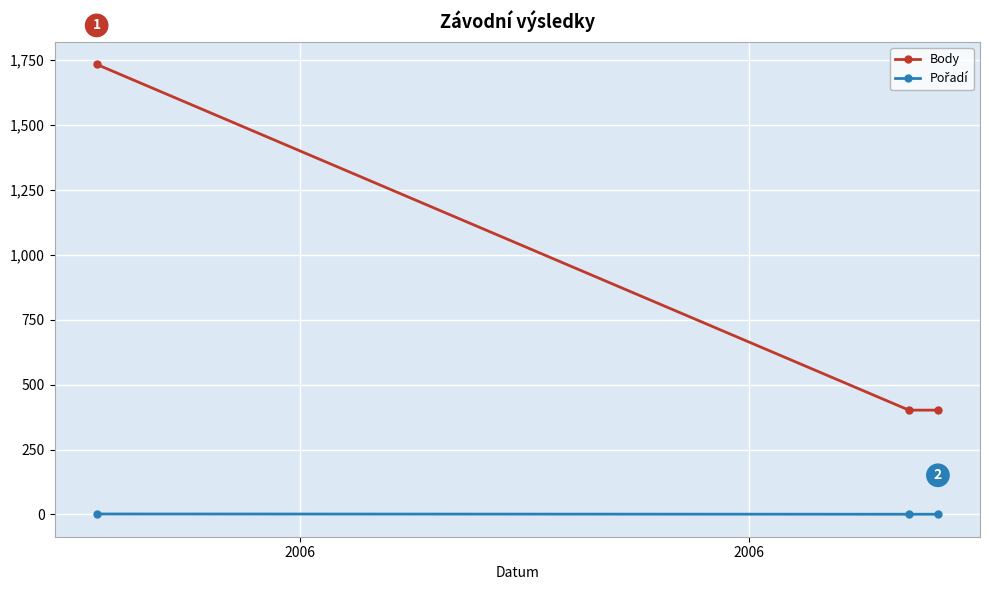

What is the difference between the maximum and minimum values in the Body series?

1332